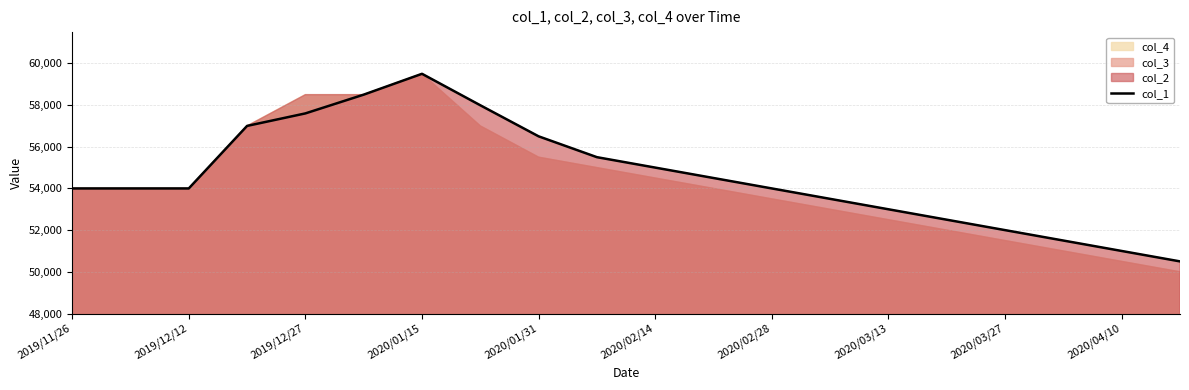

What is the highest value of the col_1 series?

59500